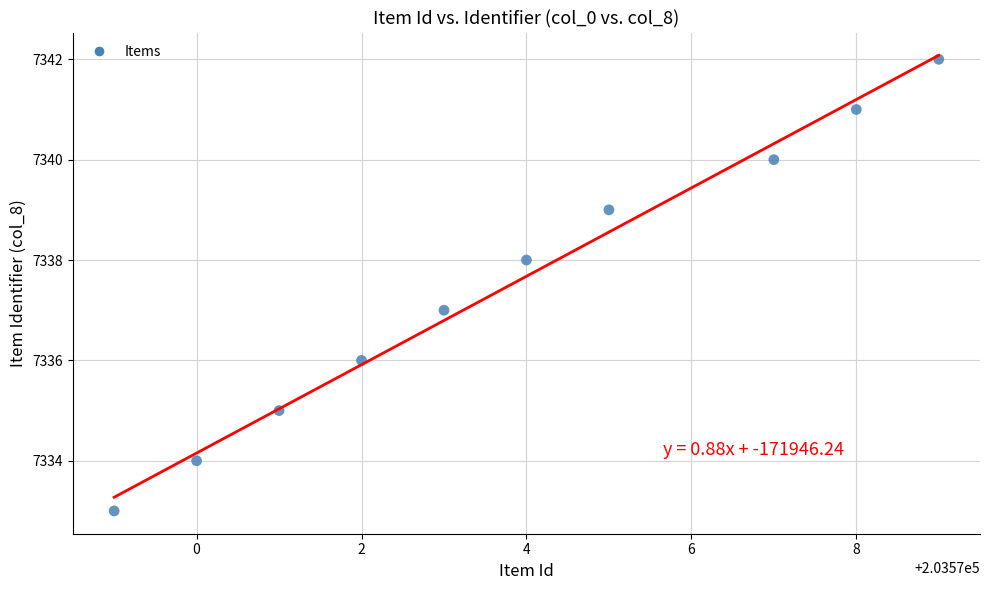

What is the average Y value?

7338